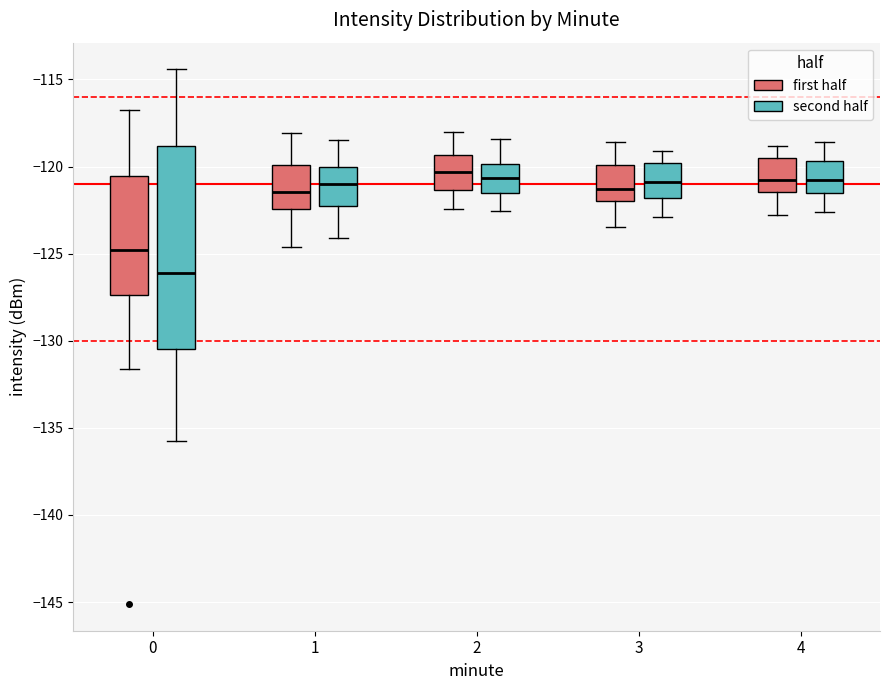

Reading left to right, transcribe this box plot: for each box, give where its median line is, the range the box spans, and where its two whiskers end, as read against the y-axis. The values are not printed on the chart, so give them approximately, as read against the axis.

0 (first half): median -125.0, box -127.5 to -120.5, whiskers -131.5 to -116.5
0 (second half): median -126.0, box -130.5 to -119.0, whiskers -135.5 to -114.5
1 (first half): median -121.5, box -122.5 to -120.0, whiskers -124.5 to -118.0
1 (second half): median -121.0, box -122.5 to -120.0, whiskers -124.0 to -118.5
2 (first half): median -120.5, box -121.5 to -119.5, whiskers -122.5 to -118.0
2 (second half): median -120.5, box -121.5 to -120.0, whiskers -122.5 to -118.5
3 (first half): median -121.5, box -122.0 to -120.0, whiskers -123.5 to -118.5
3 (second half): median -121.0, box -122.0 to -120.0, whiskers -123.0 to -119.0
4 (first half): median -121.0, box -121.5 to -119.5, whiskers -123.0 to -119.0
4 (second half): median -121.0, box -121.5 to -119.5, whiskers -122.5 to -118.5